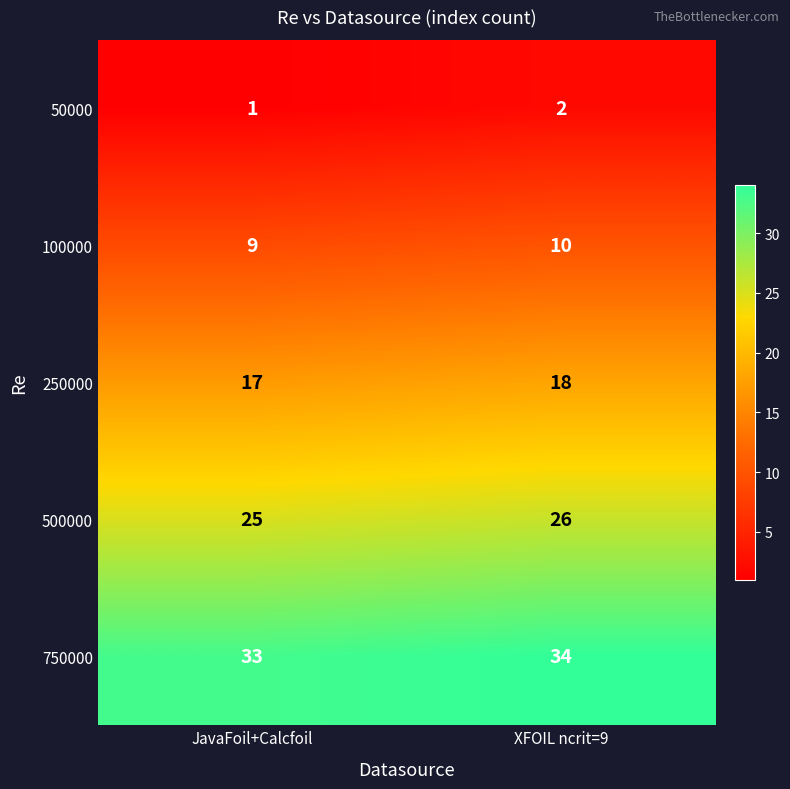

Rank the series by their average value, from lowest to highest.

50000, 100000, 250000, 500000, 750000